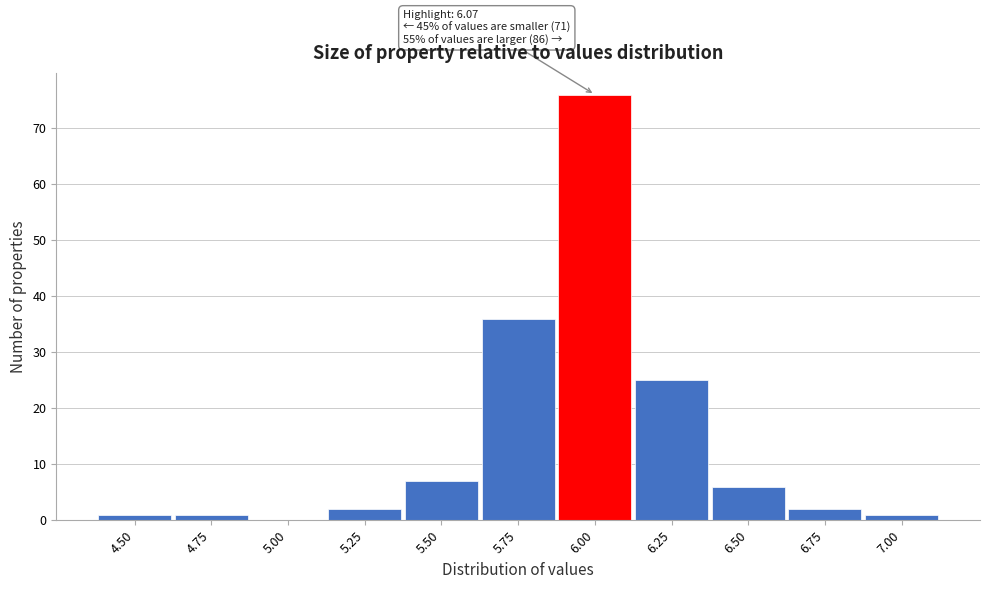

Reading left to right, extract all data points from this chart.

4.50=1	4.75=1	5.00=0	5.25=2	5.50=7	5.75=36	6.00=76	6.25=25	6.50=6	6.75=2	7.00=1